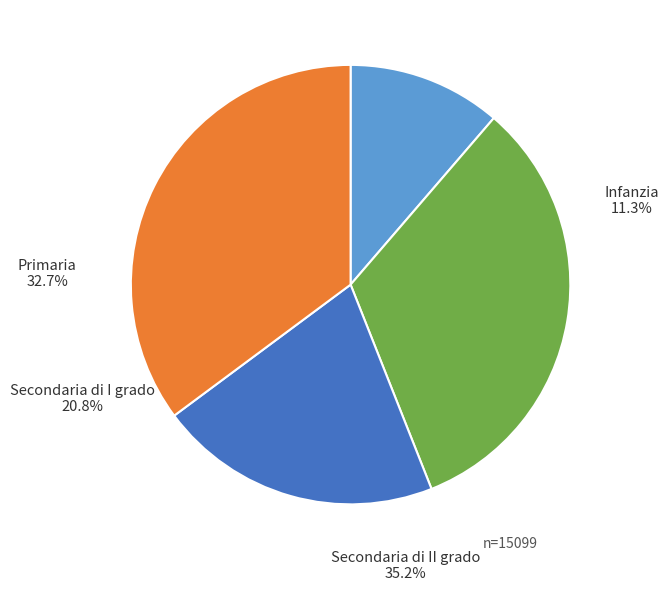

The Secondaria di II grado slice represents 35% of the pie. True or false?

True